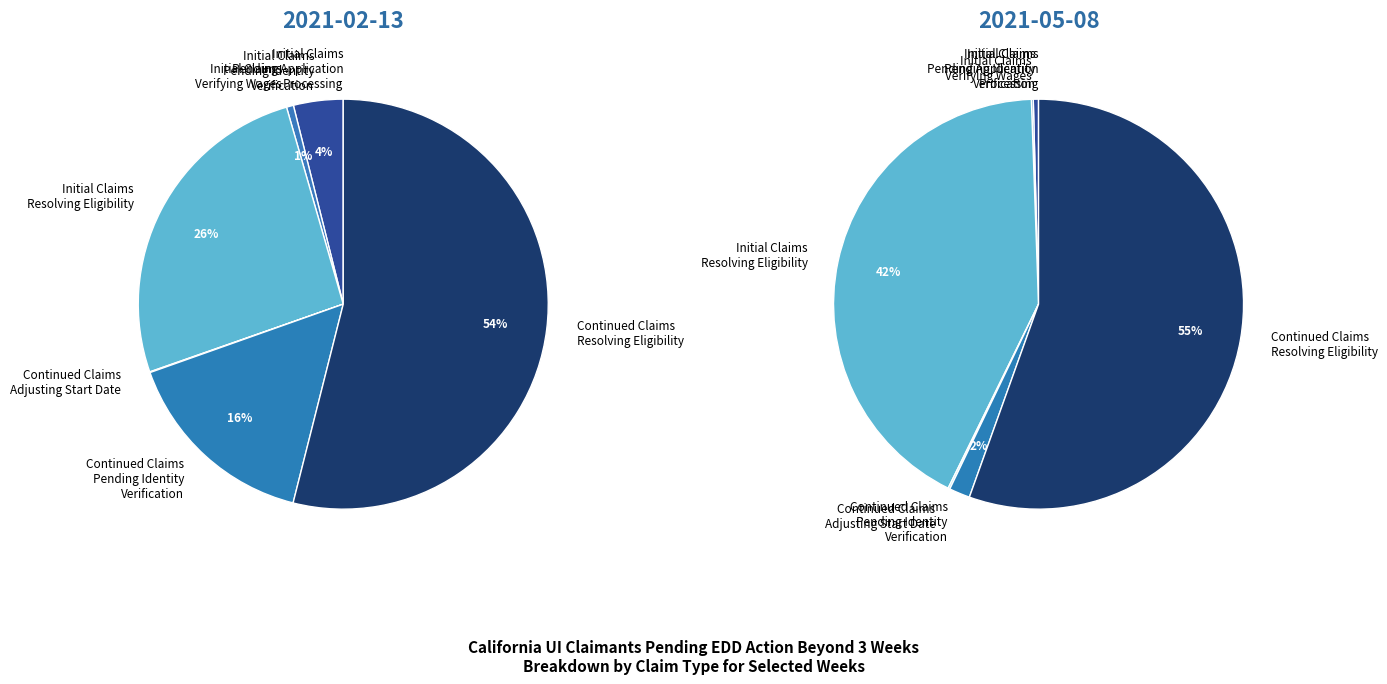

Which has a higher value, Initial Claims Pending Identity Verification or Continued Claims Adjusting Start Date?

Initial Claims Pending Identity Verification